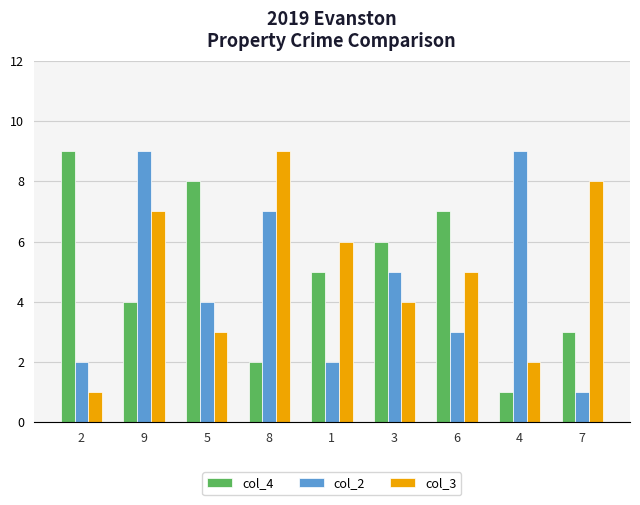

Reading right to left, list all the values displayed in this chart.

col_4: 3	1	7	6	5	2	8	4	9
col_2: 1	9	3	5	2	7	4	9	2
col_3: 8	2	5	4	6	9	3	7	1